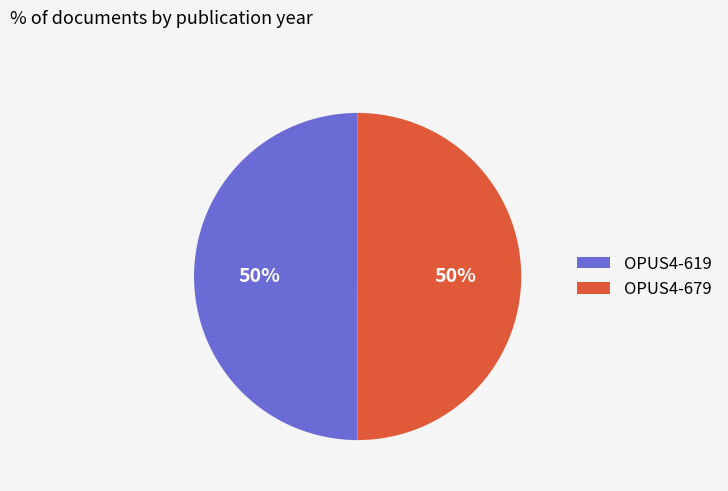

Is the sum of OPUS4-619 and OPUS4-679 greater than half?

Yes